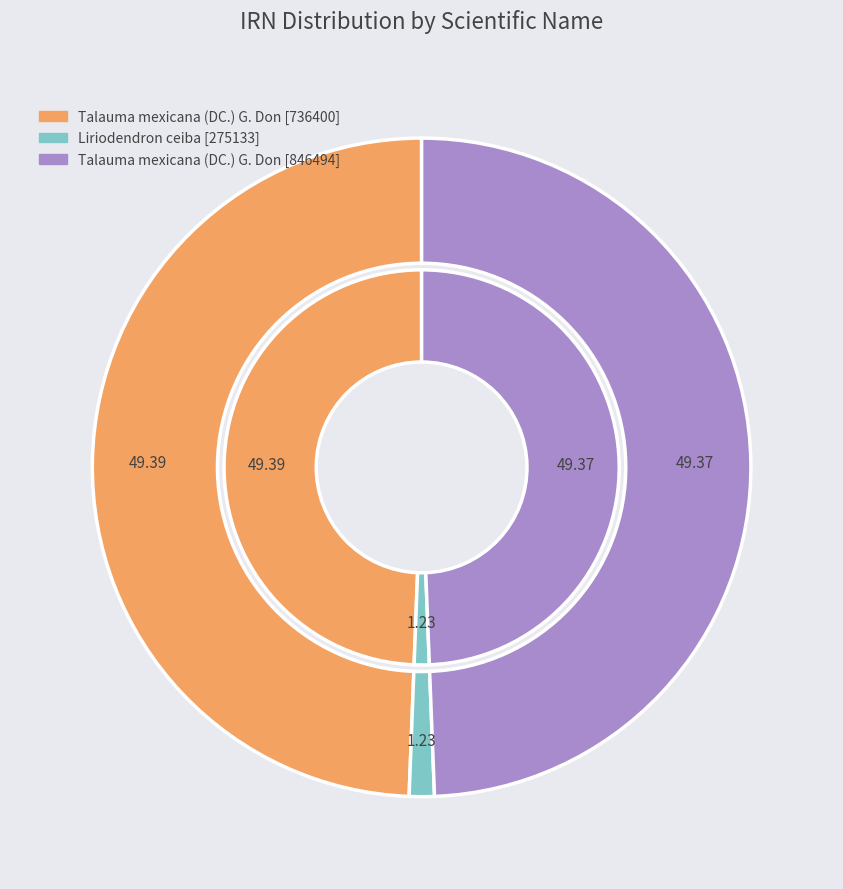

To the nearest percent, what is the combined percentage of Talauma mexicana (DC.) G. Don [736400] and Liriodendron ceiba [275133]?

51%